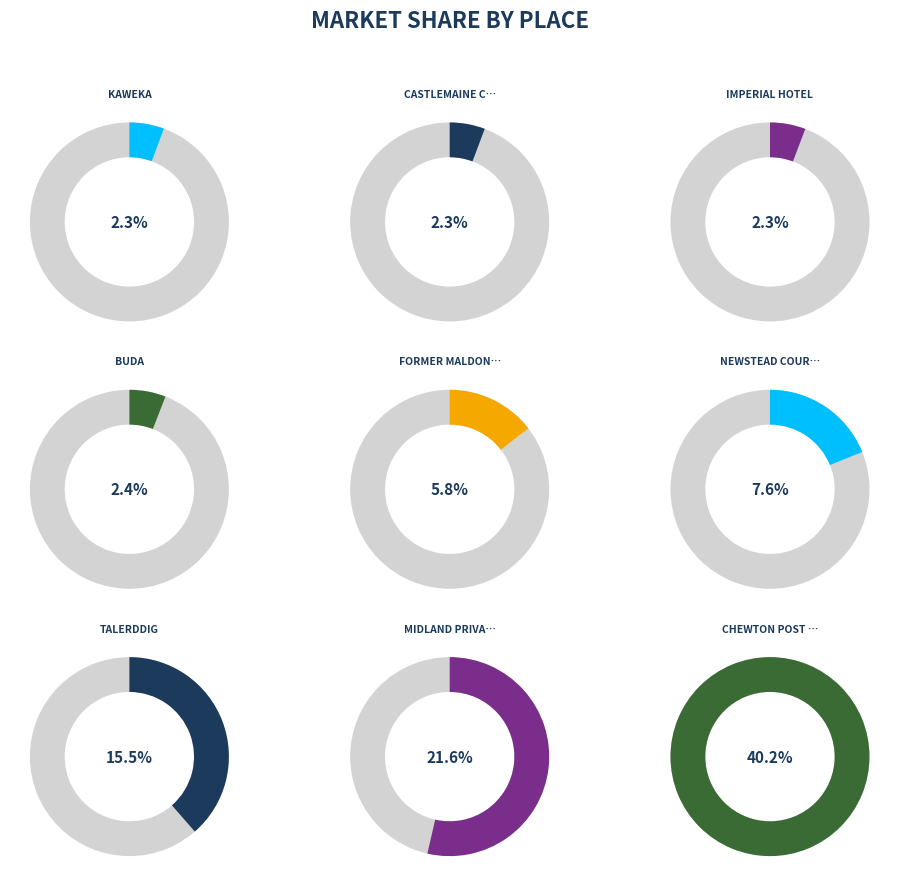

True or false: NEWSTEAD COURT HOUSE accounts for 8% of the total.

True